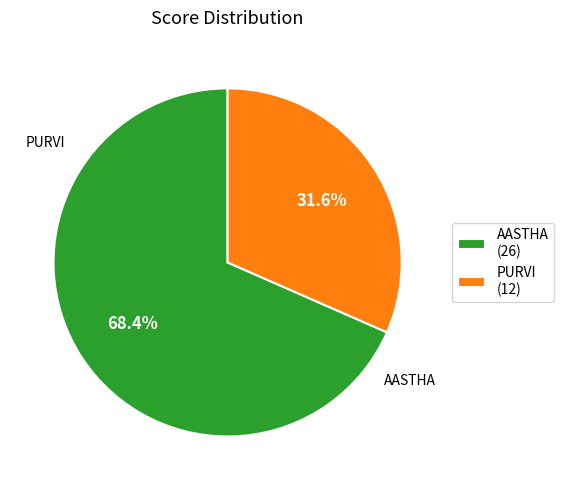

How many slices are in this pie chart?

2